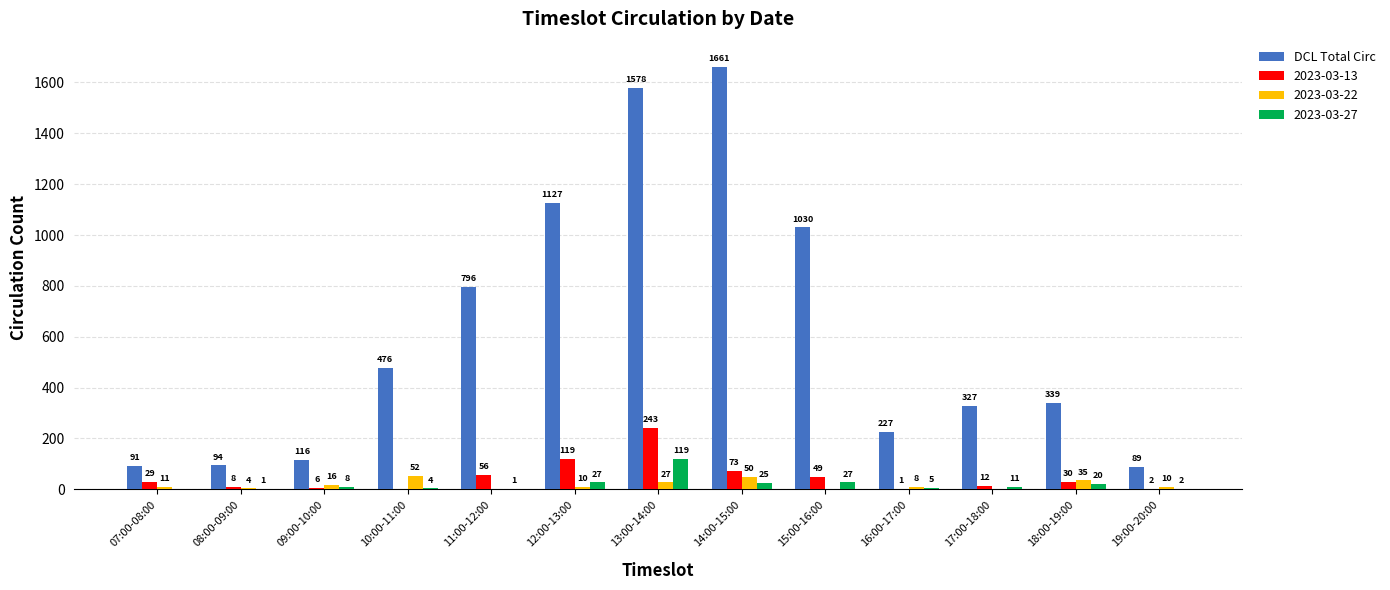

Between 15:00-16:00 and 18:00-19:00, which series saw the biggest shift?

DCL Total Circ